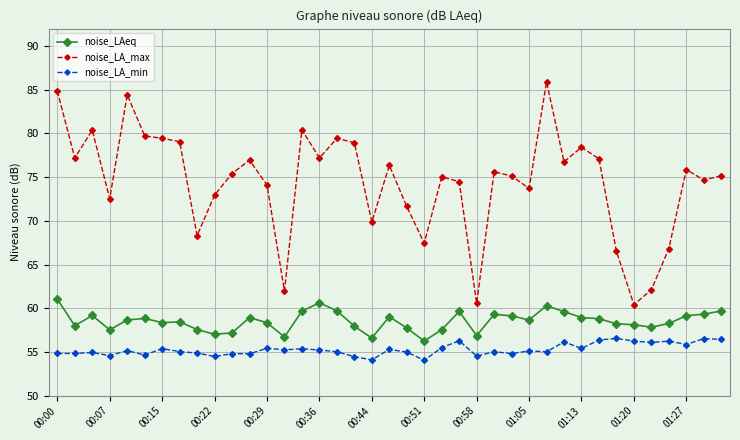

True or false: noise_LA_min and noise_LAeq intersect in this chart.

False